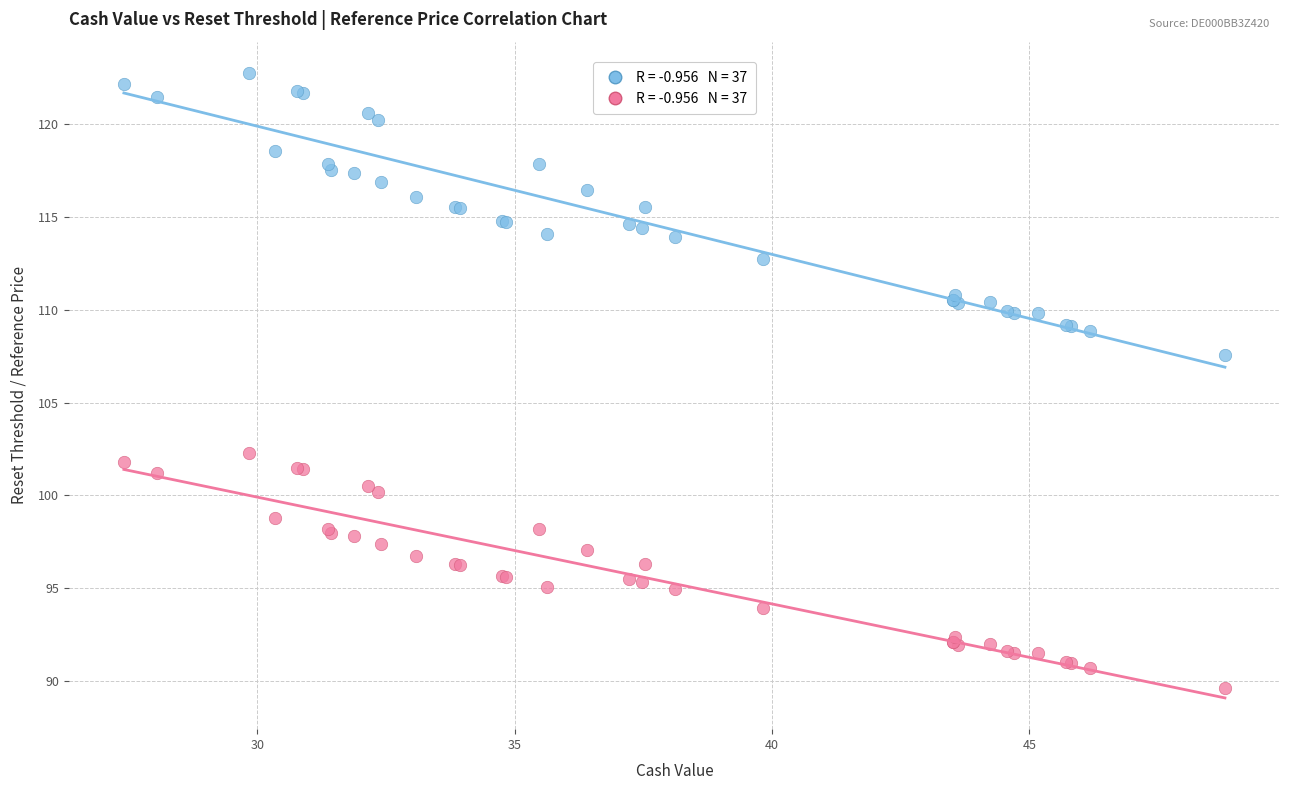

Across all series, what Y value is closest to 106?

107.6